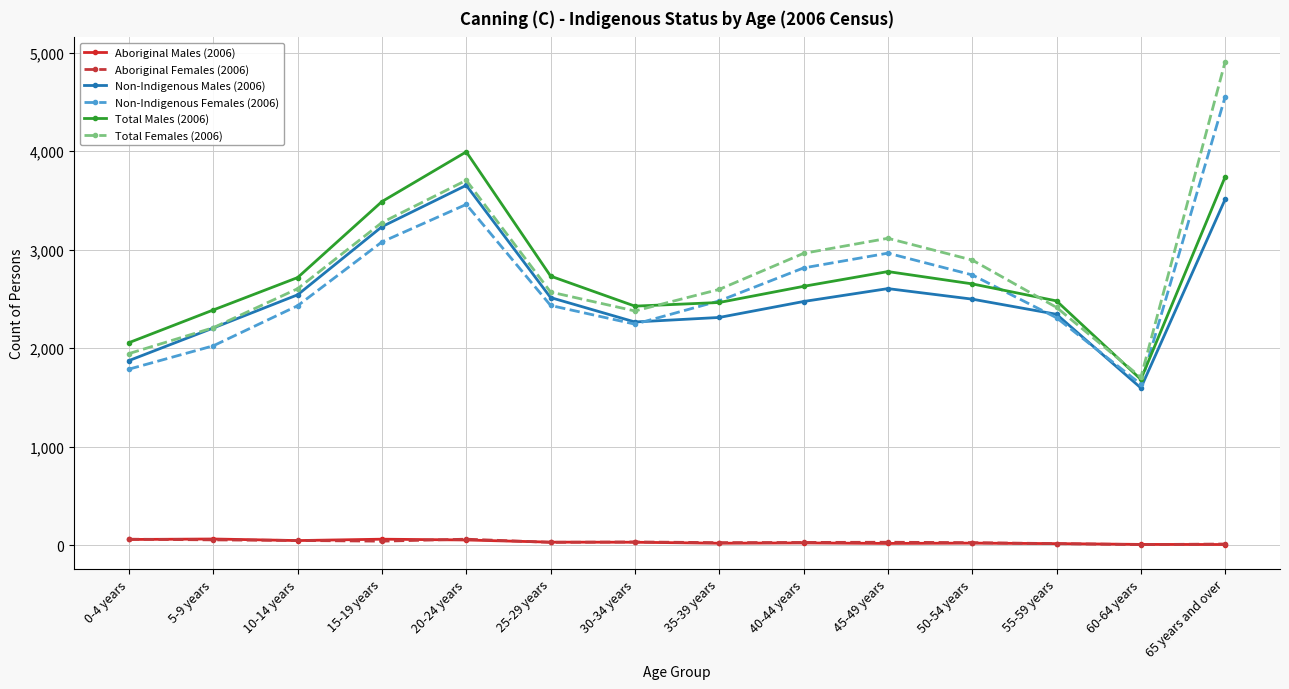

Where is the first local maximum for Total Females (2006)?

20-24 years